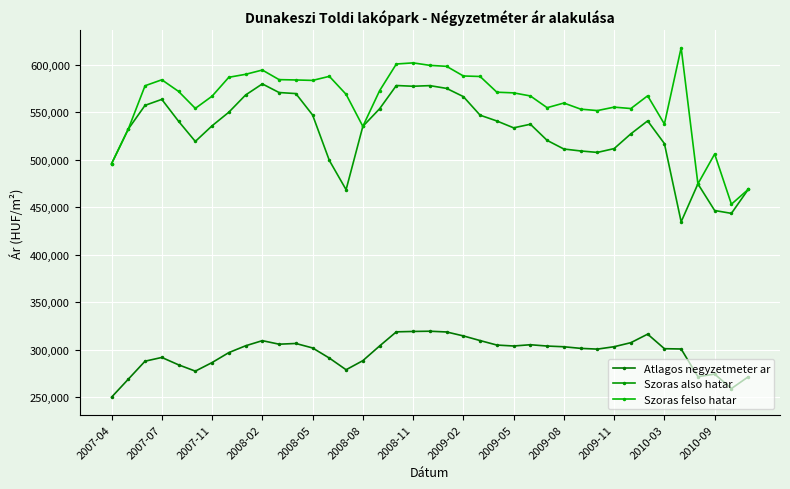

Does the chart have visible grid lines?

Yes